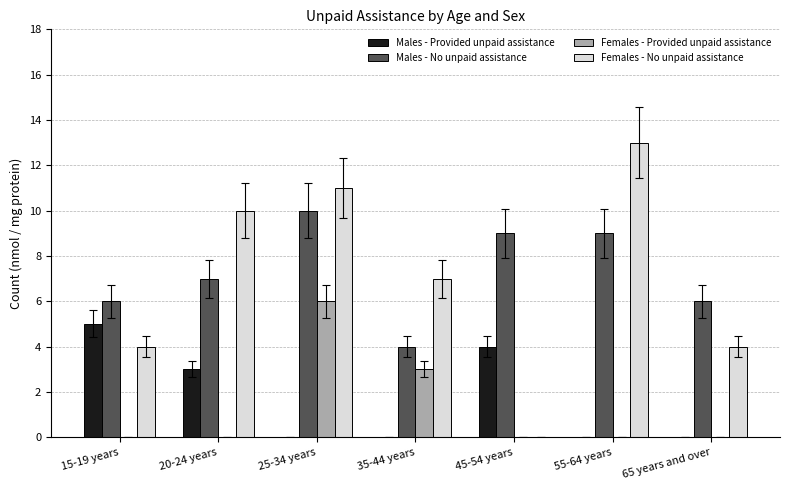

Is the value of Males - Provided unpaid assistance at 55-64 years greater than the value of Females - No unpaid assistance at 15-19 years?

No